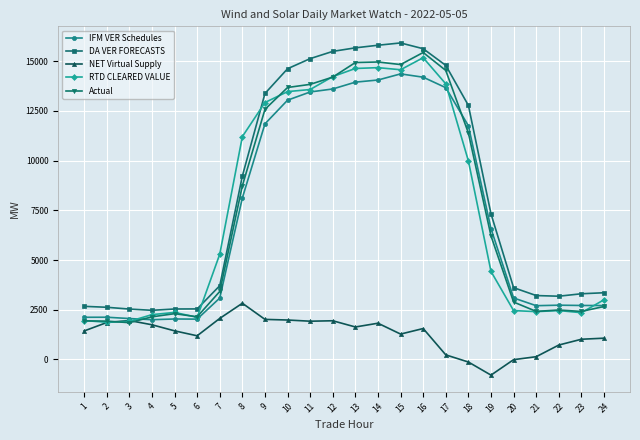

The value of DA VER FORECASTS at 6 is 1392.6. True or false?

False